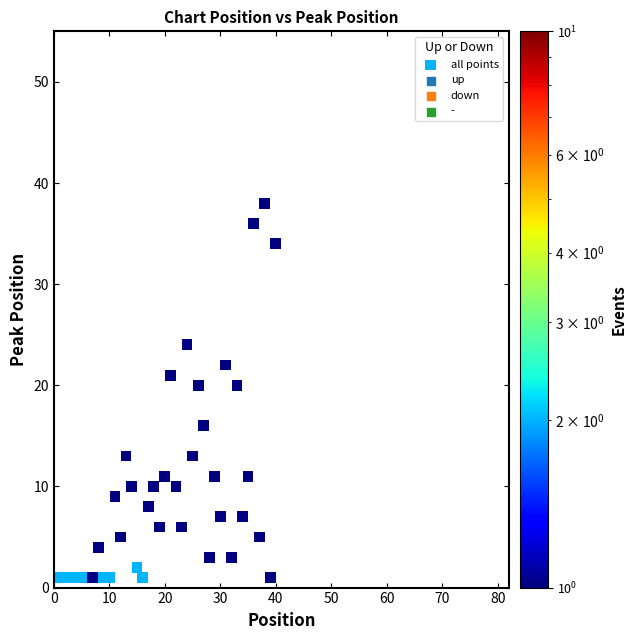

What is the range of Y values (max minus min)?

37